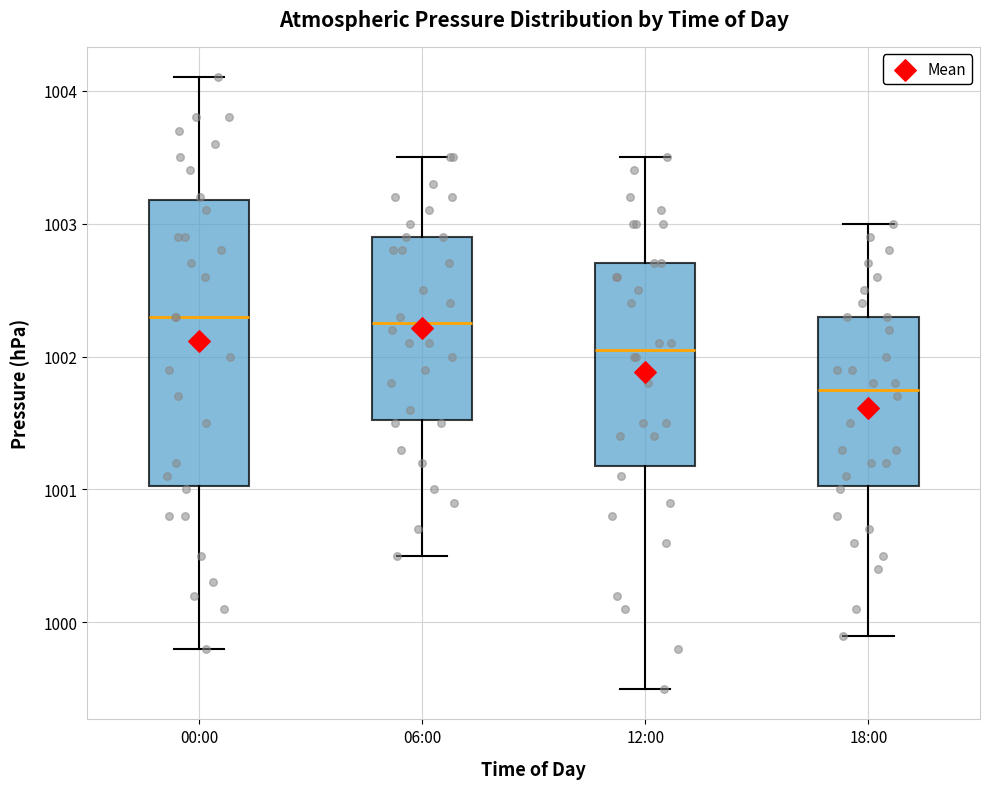

Reading left to right, transcribe this box plot: for each box, give where its median line is, the range the box spans, and where its two whiskers end, as read against the y-axis. The values are not printed on the chart, so give them approximately, as read against the axis.

00:00: median 1002.3, box 1001.0 to 1003.2, whiskers 999.8 to 1004.1
06:00: median 1002.3, box 1001.5 to 1002.9, whiskers 1000.5 to 1003.5
12:00: median 1002.1, box 1001.2 to 1002.7, whiskers 999.5 to 1003.5
18:00: median 1001.8, box 1001.0 to 1002.3, whiskers 999.9 to 1003.0